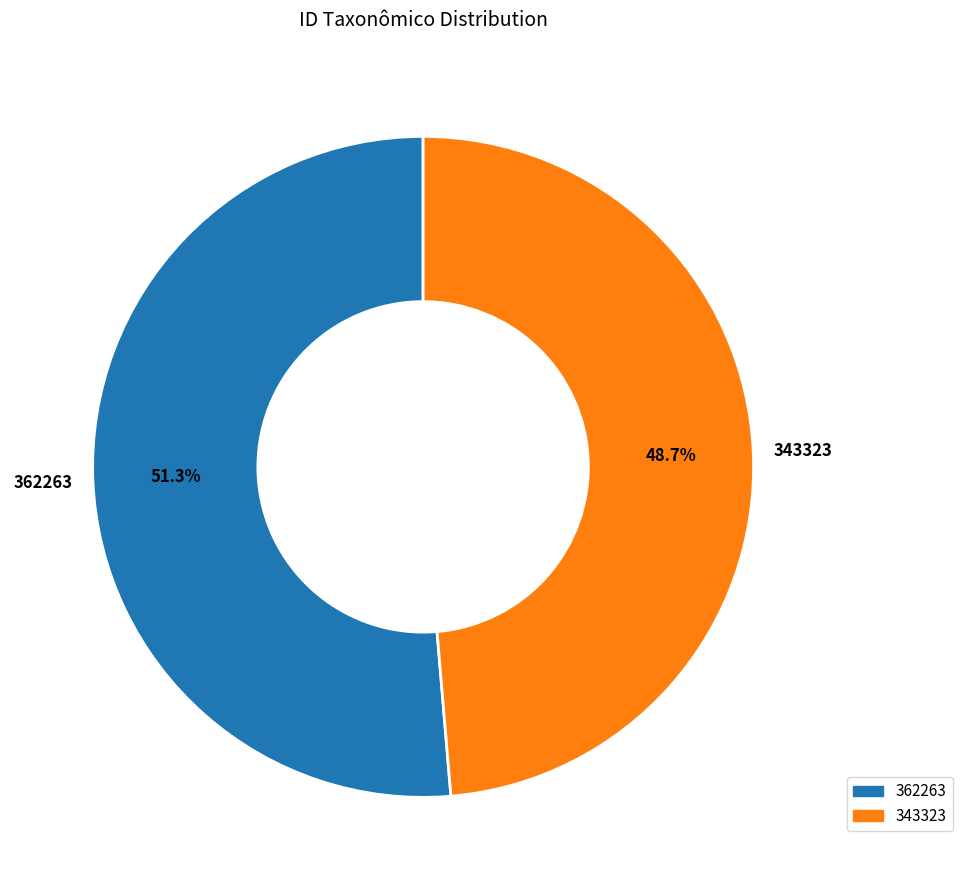

How many segments does this pie chart have?

2